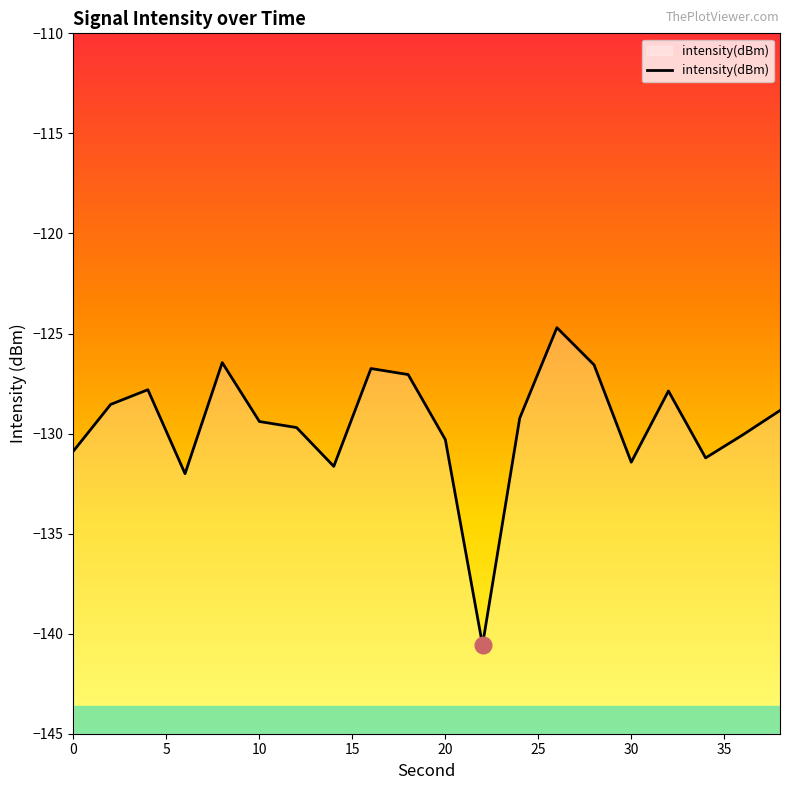

True or false: the data has more than 0 interior local peaks.

True